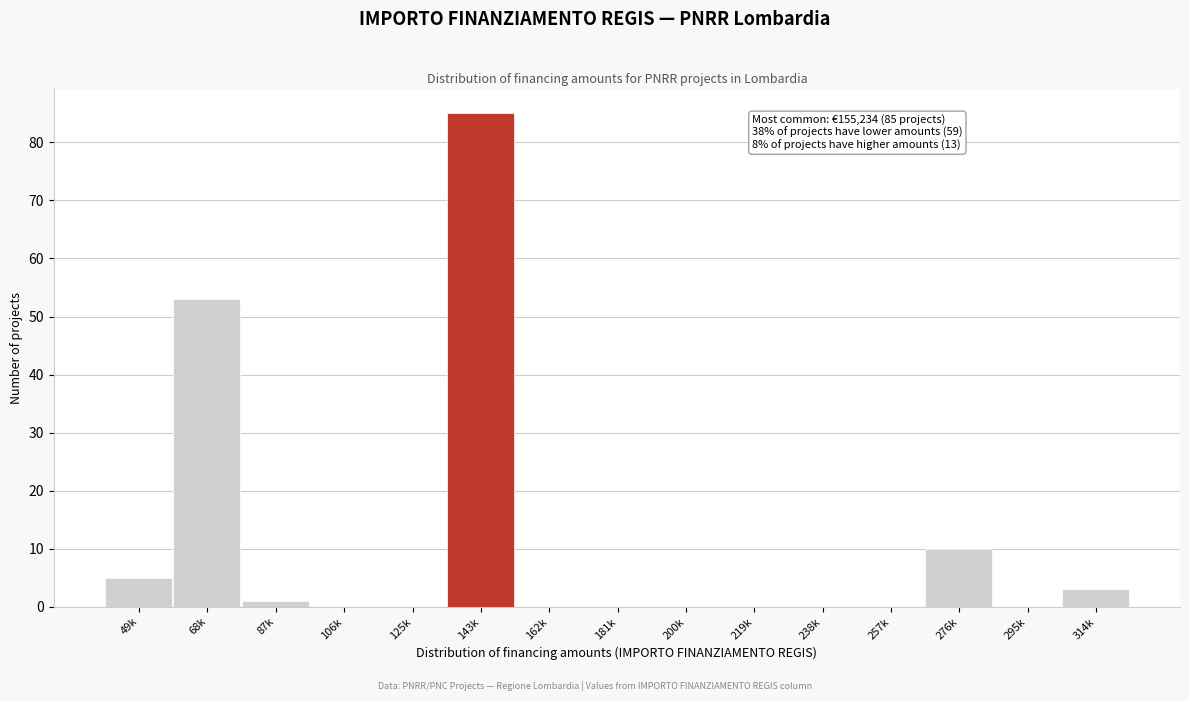

Reading left to right, what are all the values shown in this chart?

49k=5	68k=53	87k=1	106k=0	125k=0	143k=85	162k=0	181k=0	200k=0	219k=0	238k=0	257k=0	276k=10	295k=0	314k=3